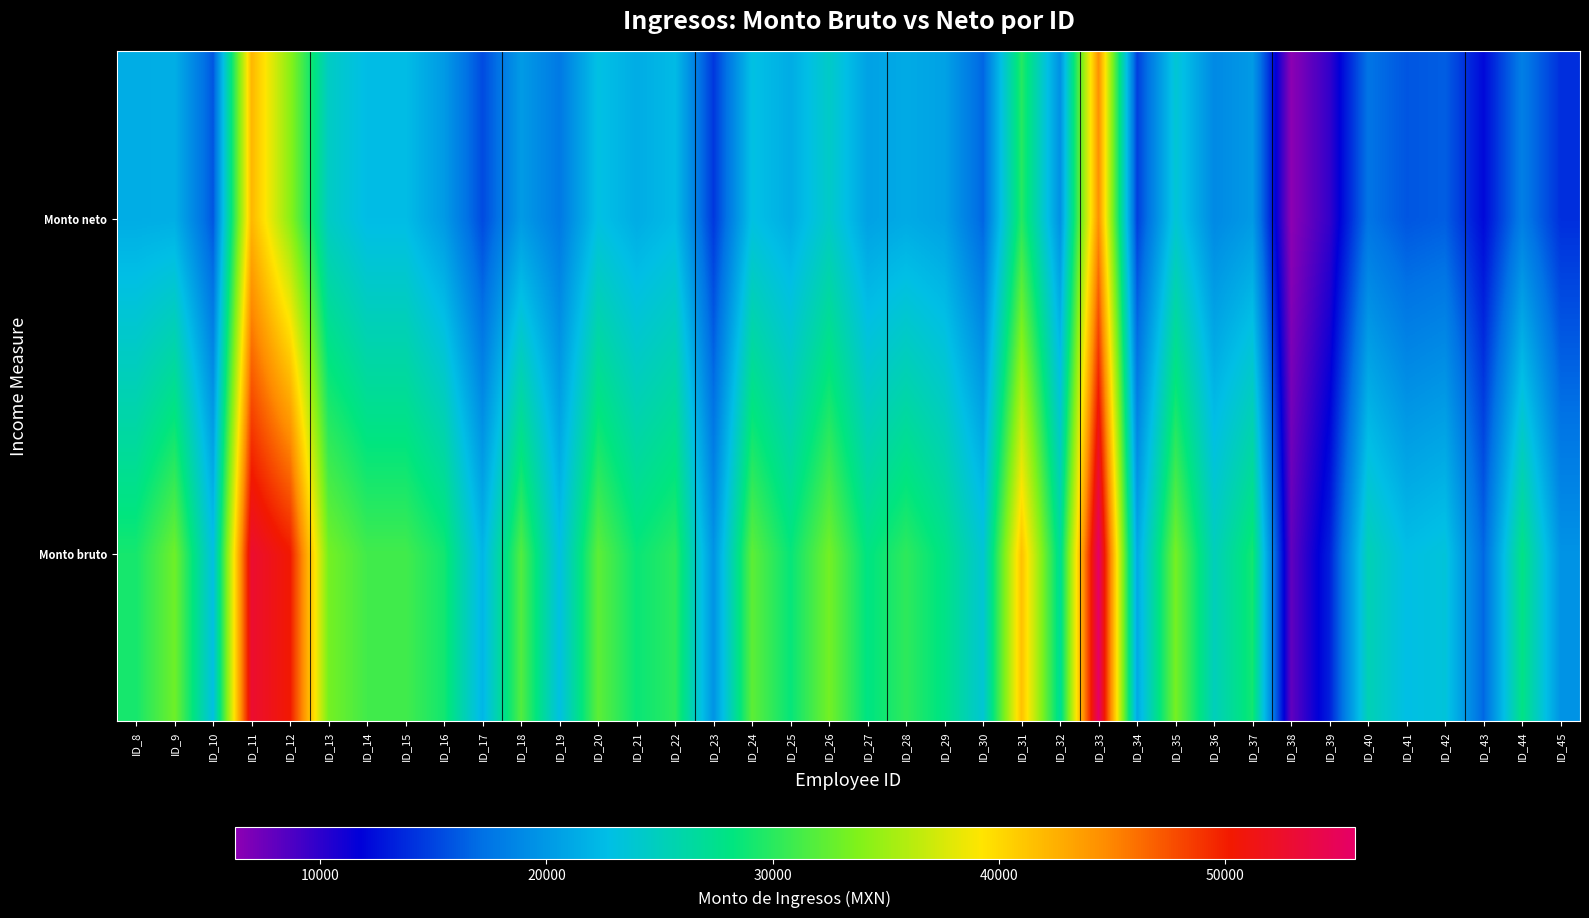

Which series has the largest range (max minus min)?

Monto bruto